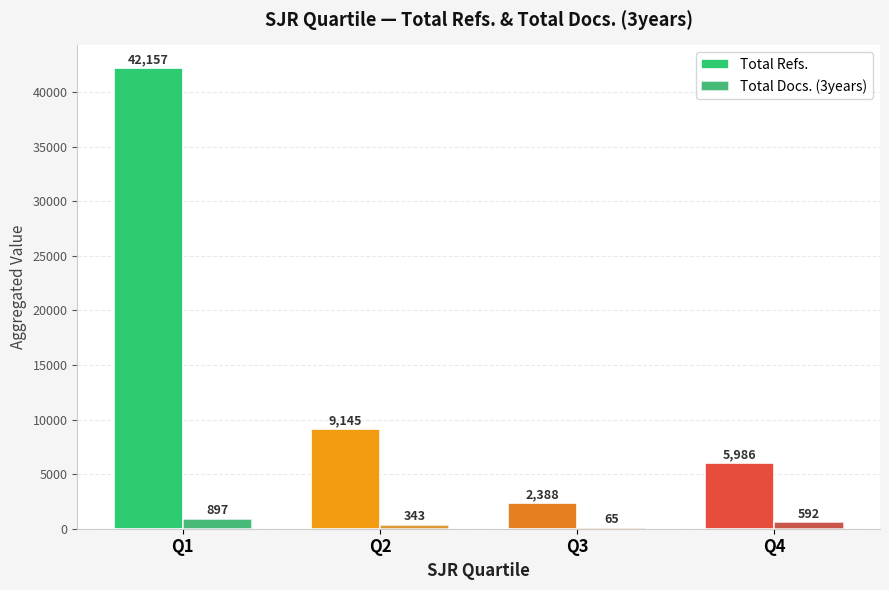

What is the maximum value for Total Refs.?

42157